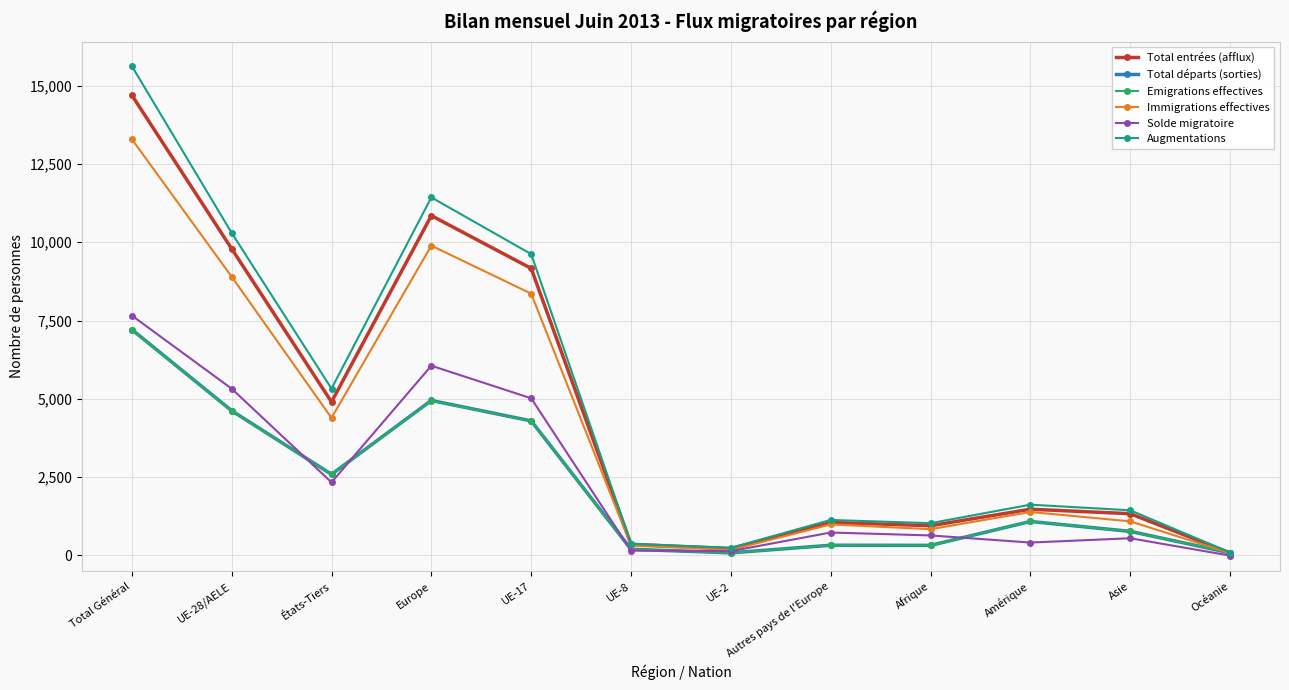

Between UE-2 and Afrique, which series saw the biggest shift?

Augmentations